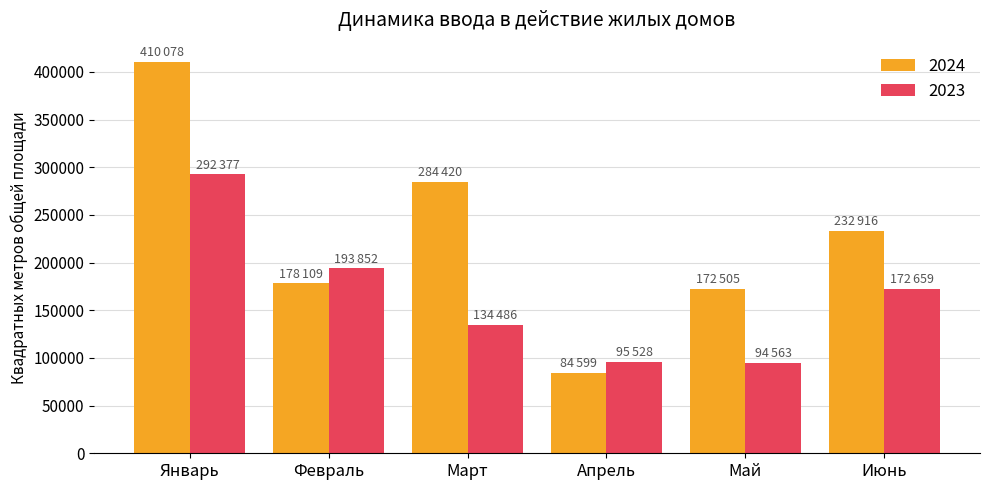

At Март, list the series in order from largest to smallest.

2024, 2023